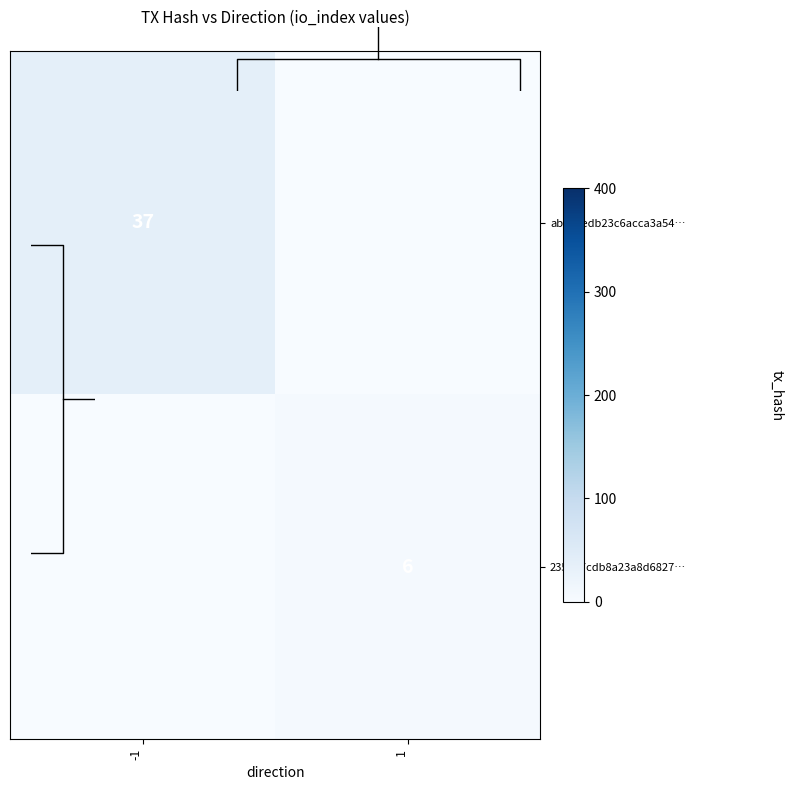

True or false: ab92cedb23c6acca3a54… has a value of 24 at -1.

False